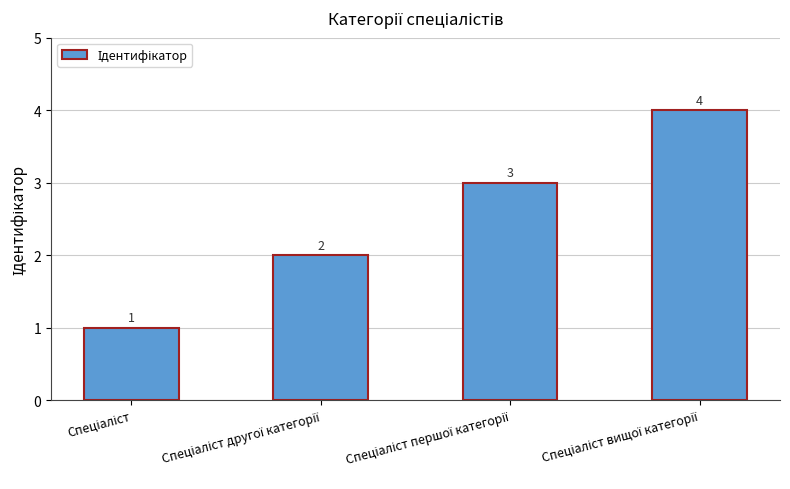

What is the difference between the second highest and minimum values?

2